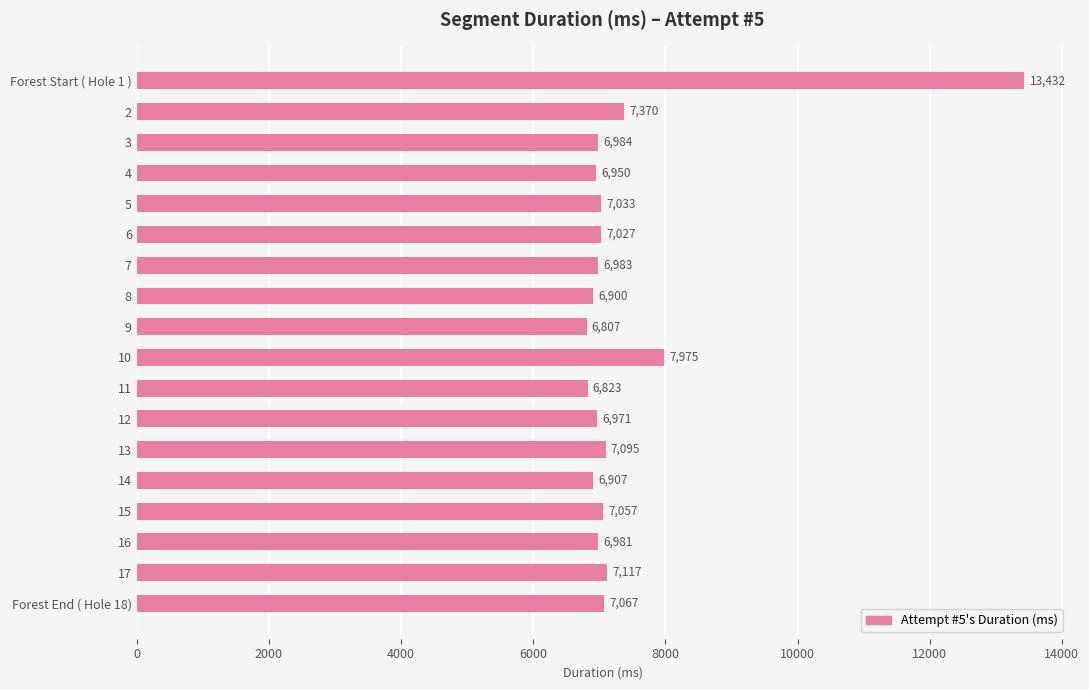

What is the change in value from 11 to 15?

+234